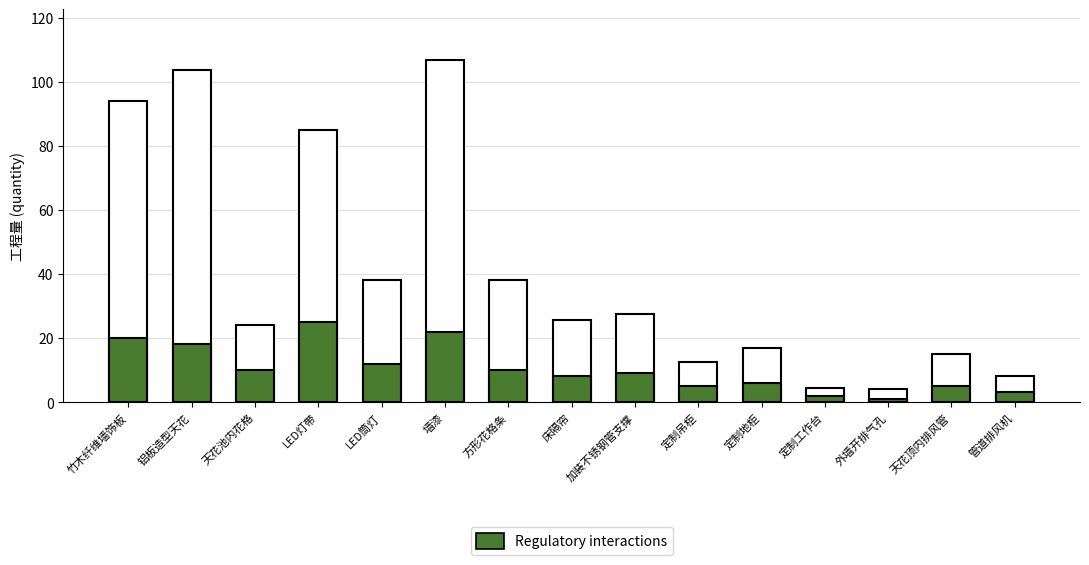

What is the maximum value for 工程量?

106.7